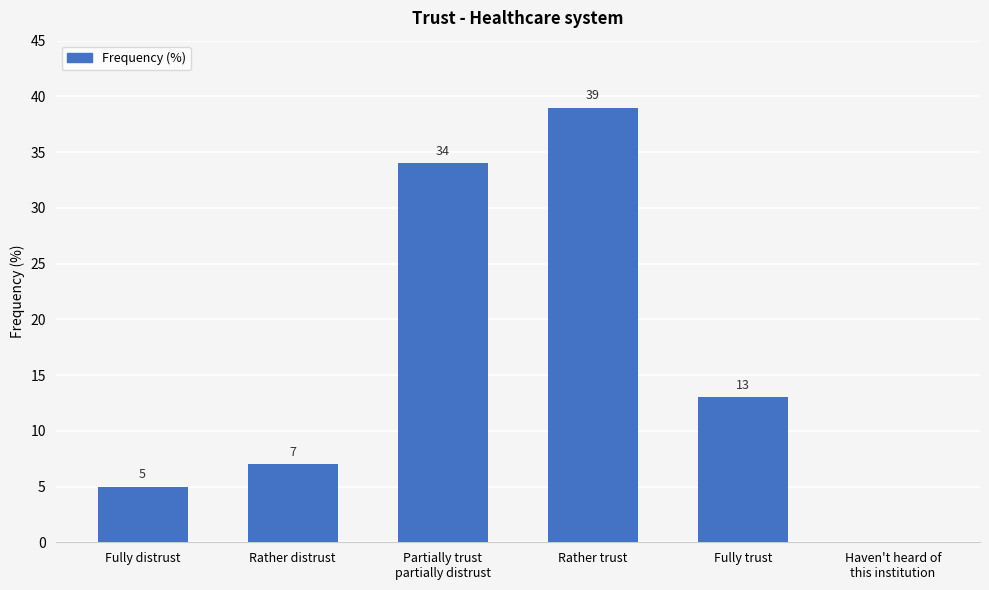

Reading left to right, what are all the values shown in this chart?

5	7	34	39	13	0